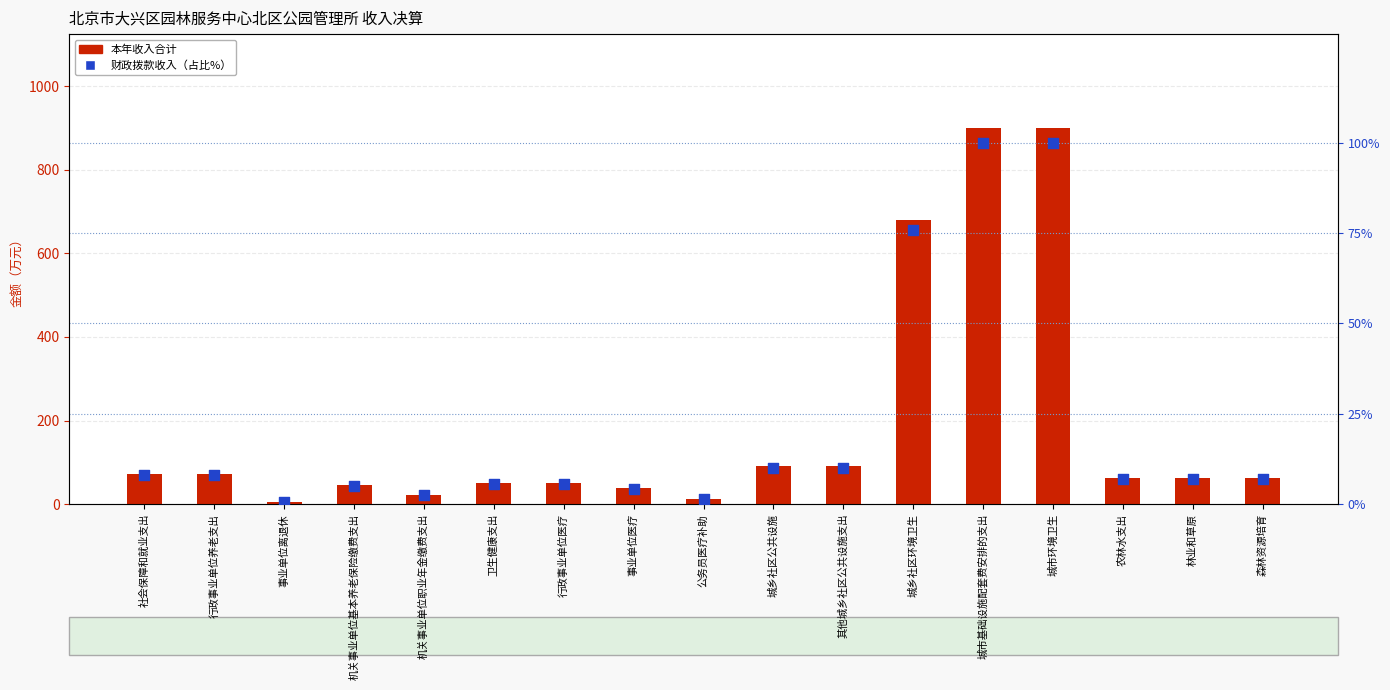

At which category is the sum across all series the highest?

城市基础设施配套费安排的支出